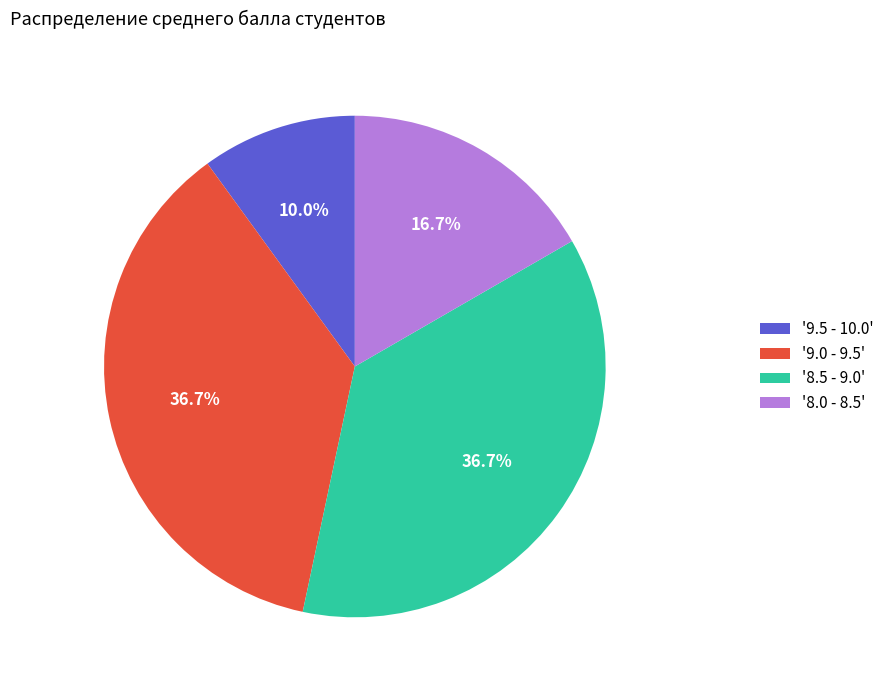

What percentage do '9.0 - 9.5' and '8.5 - 9.0' together represent?

73.3%